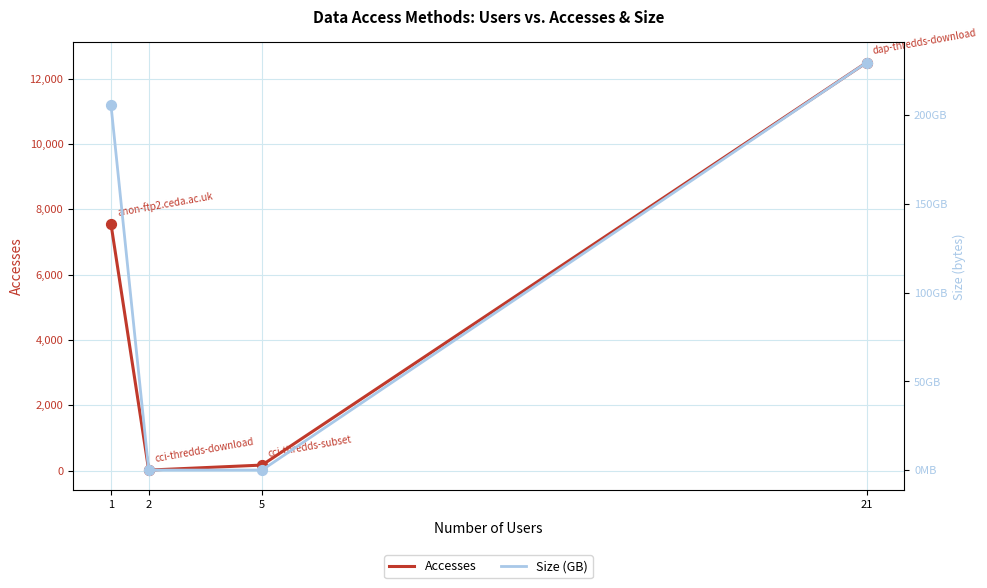

What are all the series names shown in the legend?

Accesses, Size (GB)